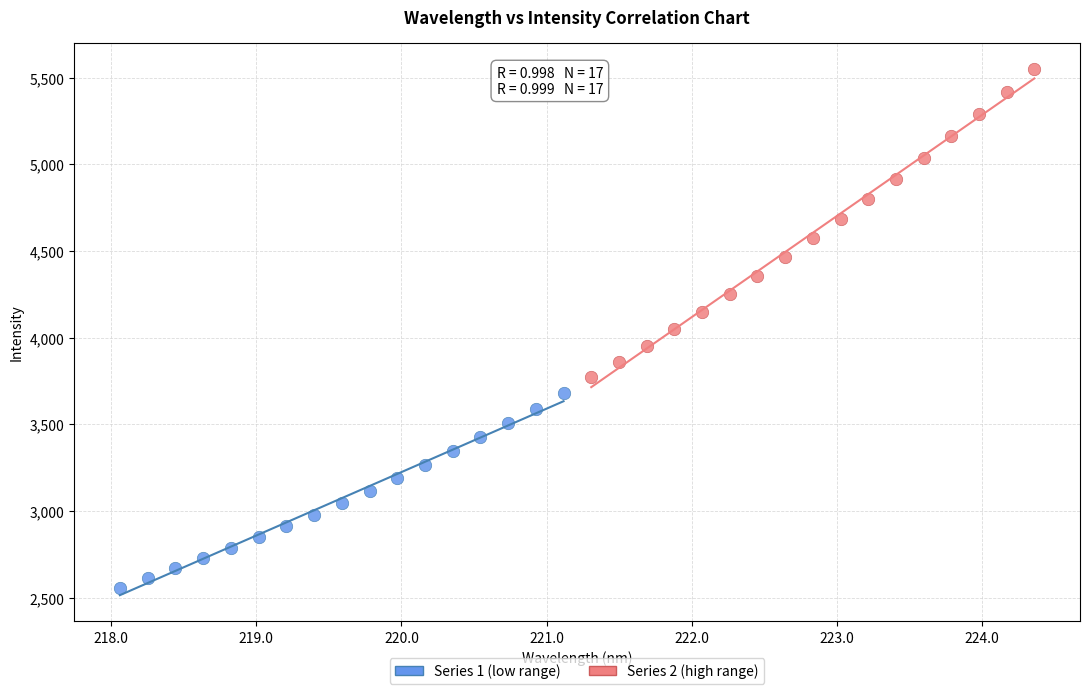

Which series reaches the maximum Y coordinate?

Series 2 (high range)